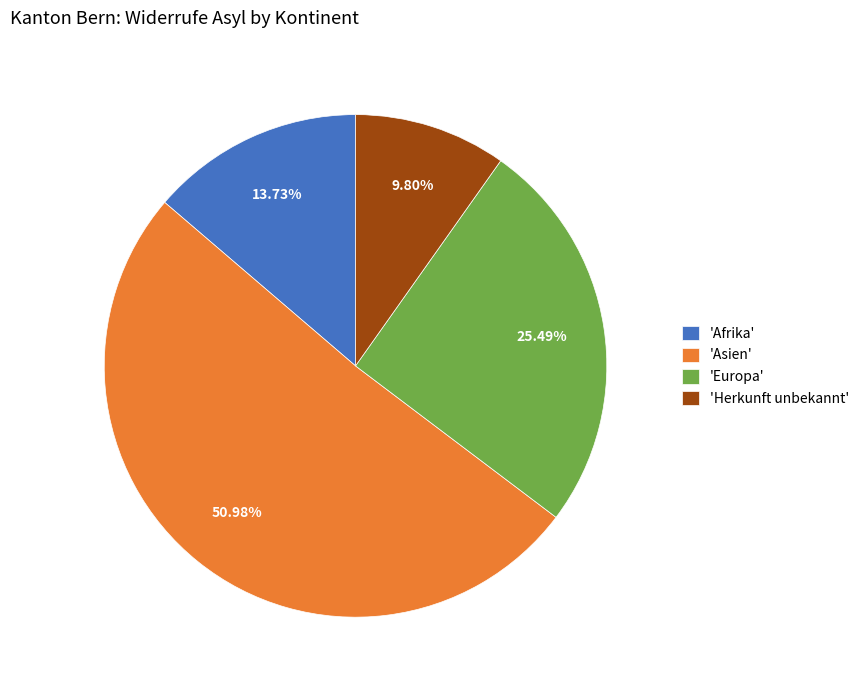

Which has a higher value, 'Asien' or 'Afrika'?

'Asien'